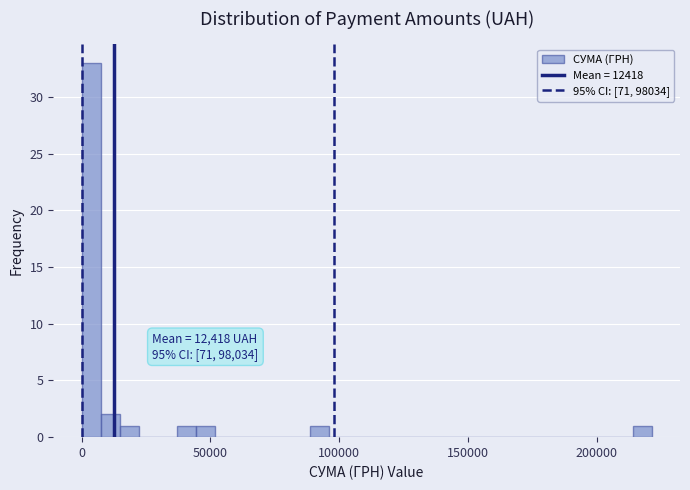

Read against the x-axis, roughly where is the centre of the tallest bar?

5000